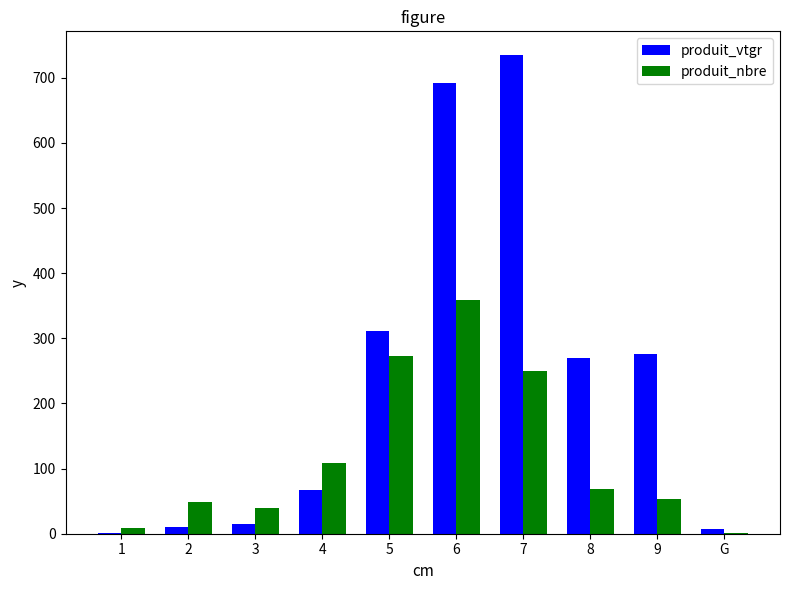

What value does the produit_vtgr series have at 4?

66.7